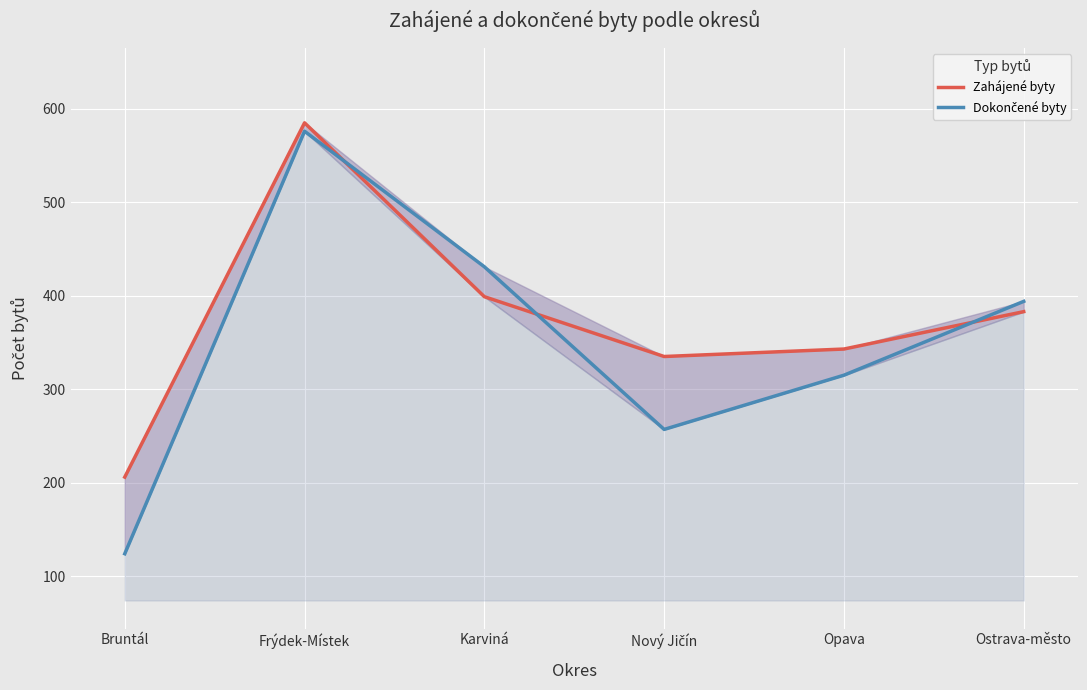

What are all the series names shown in the legend?

Zahájené byty, Dokončené byty